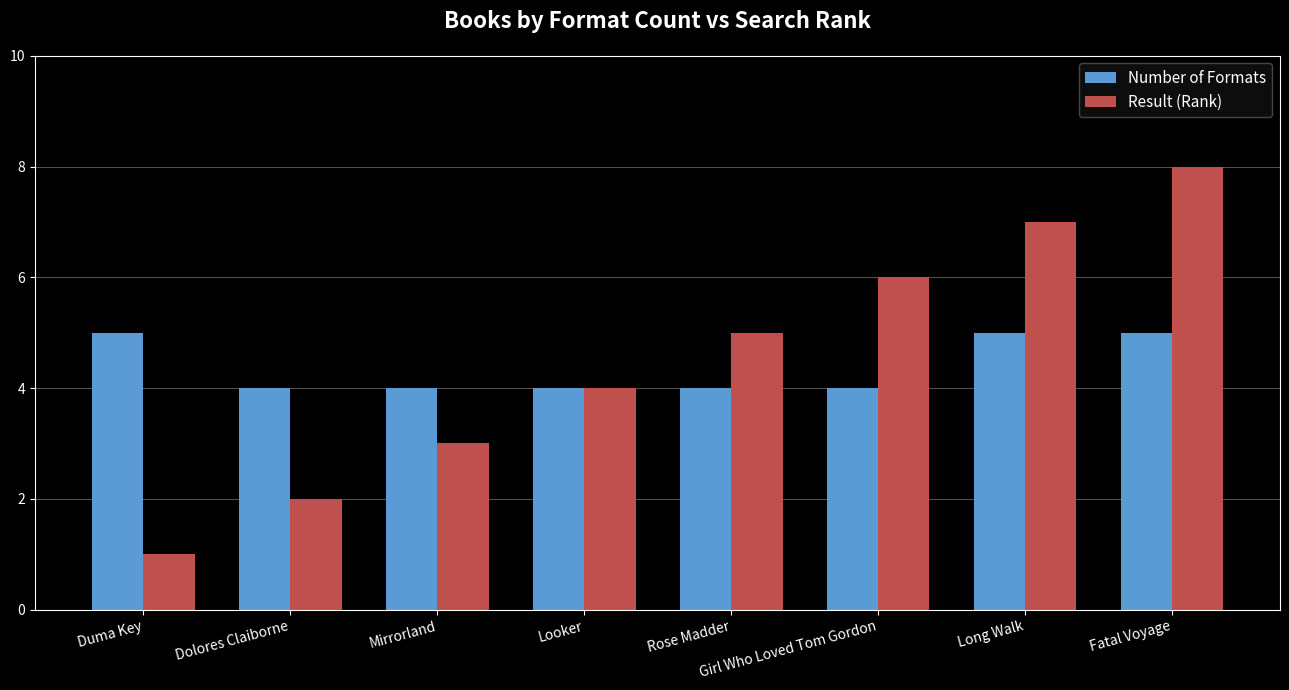

Which series has the largest total across all categories?

Result (Rank)